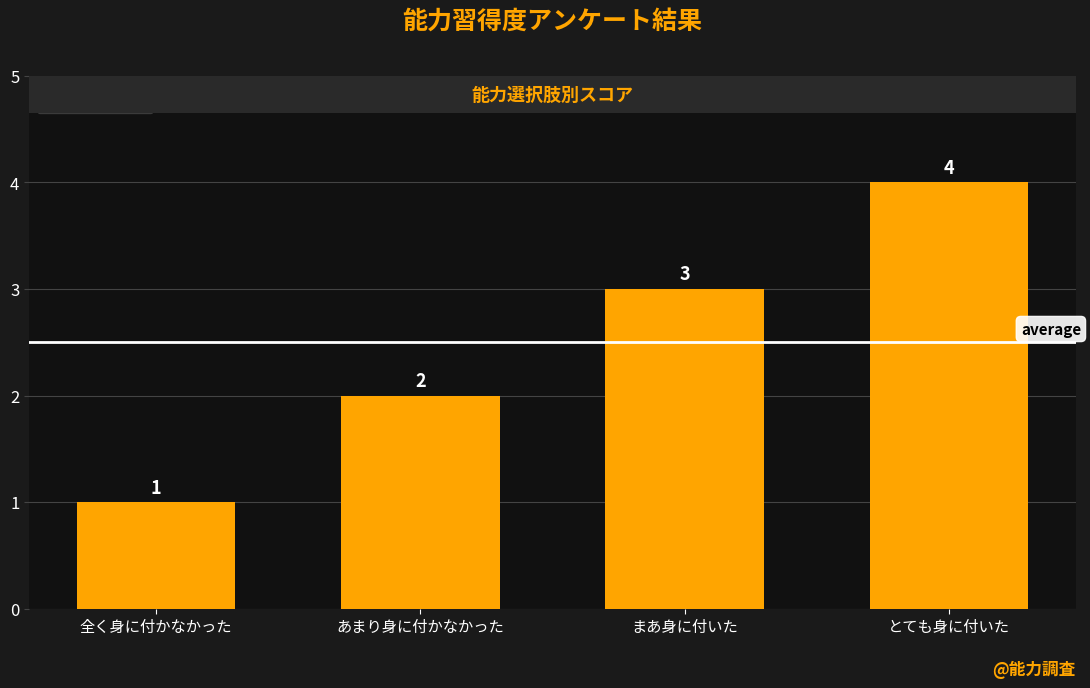

Reading left to right, what are all the values shown in this chart?

1	2	3	4